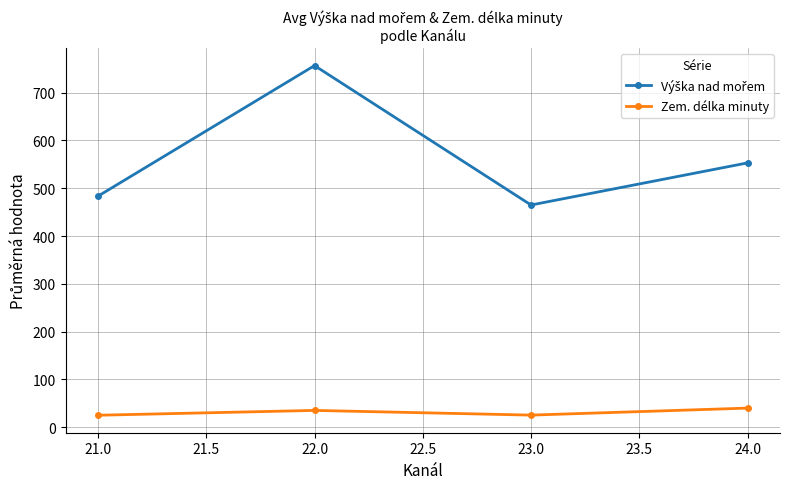

What is the value of the Zem. délka minuty point at the 4th from the left?

40.0